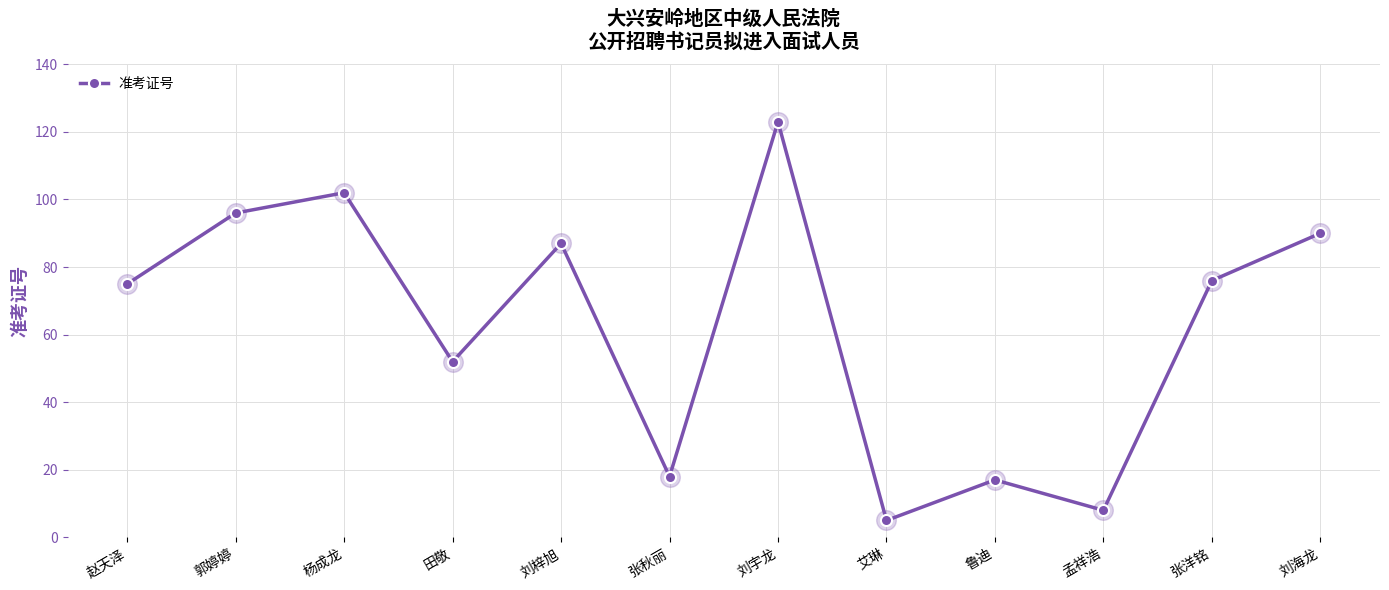

What is the ratio of the value at 张秋丽 to the value at 刘海龙?

0.2